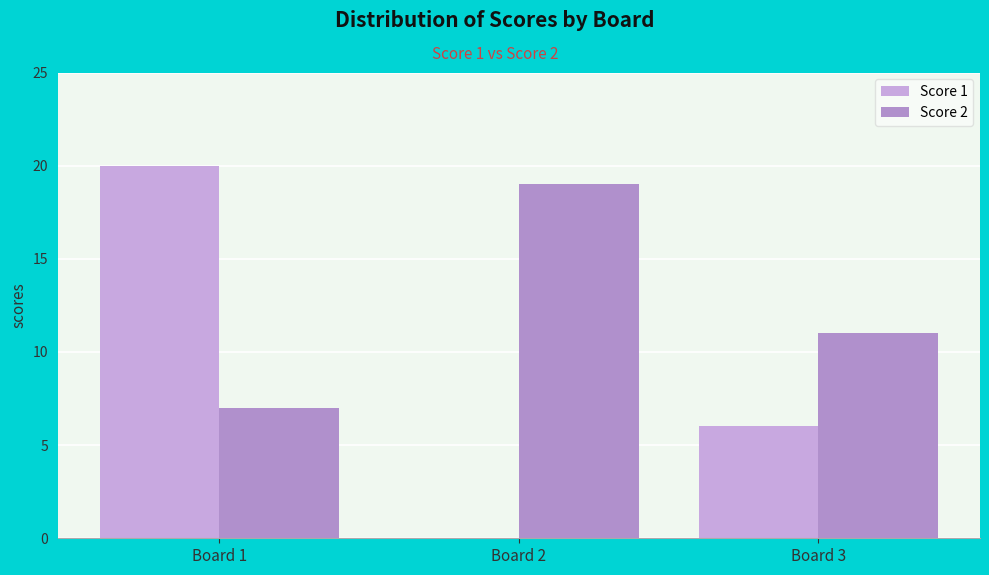

What are all the series names shown in the legend?

Score 1, Score 2